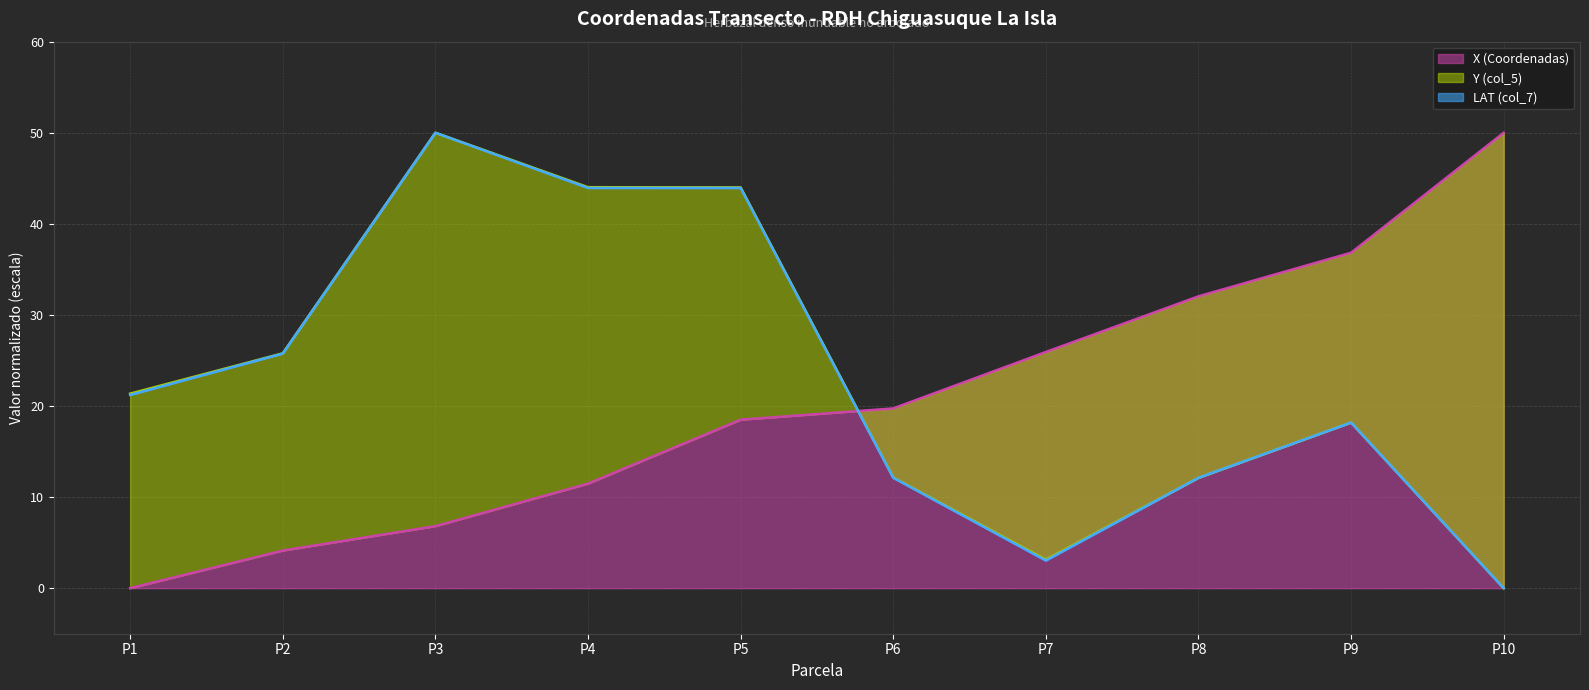

How many categories are shown in the chart?

10